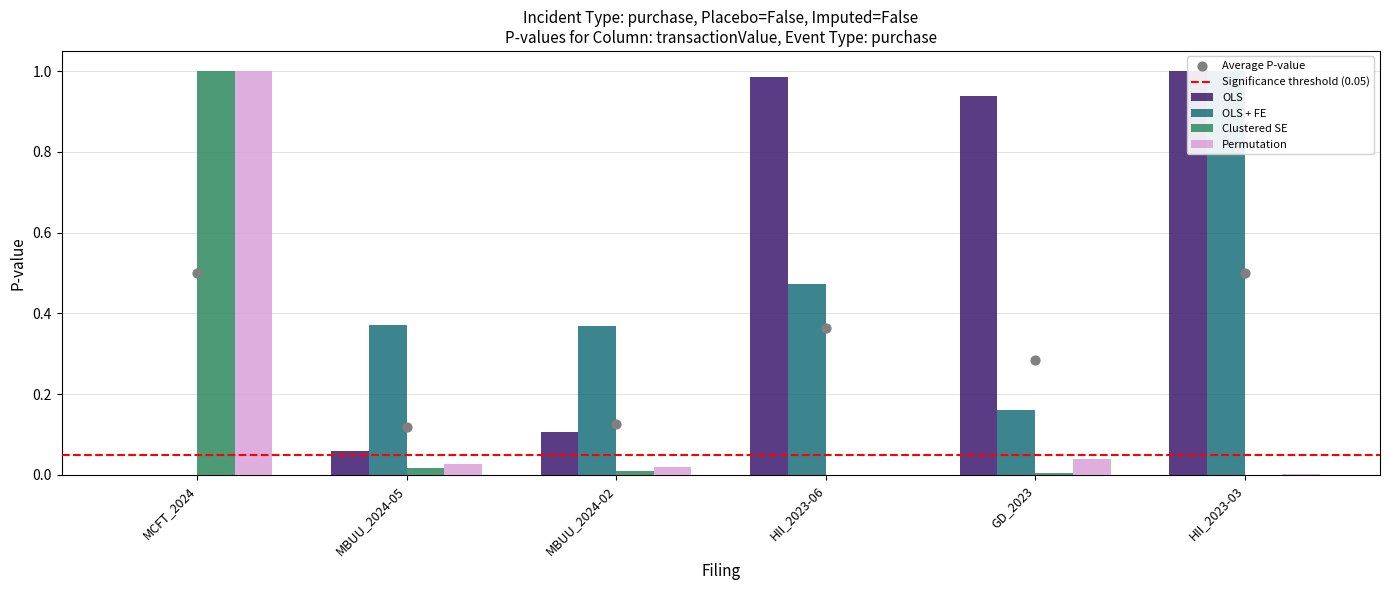

At how many categories does at least one series exceed 0?

6